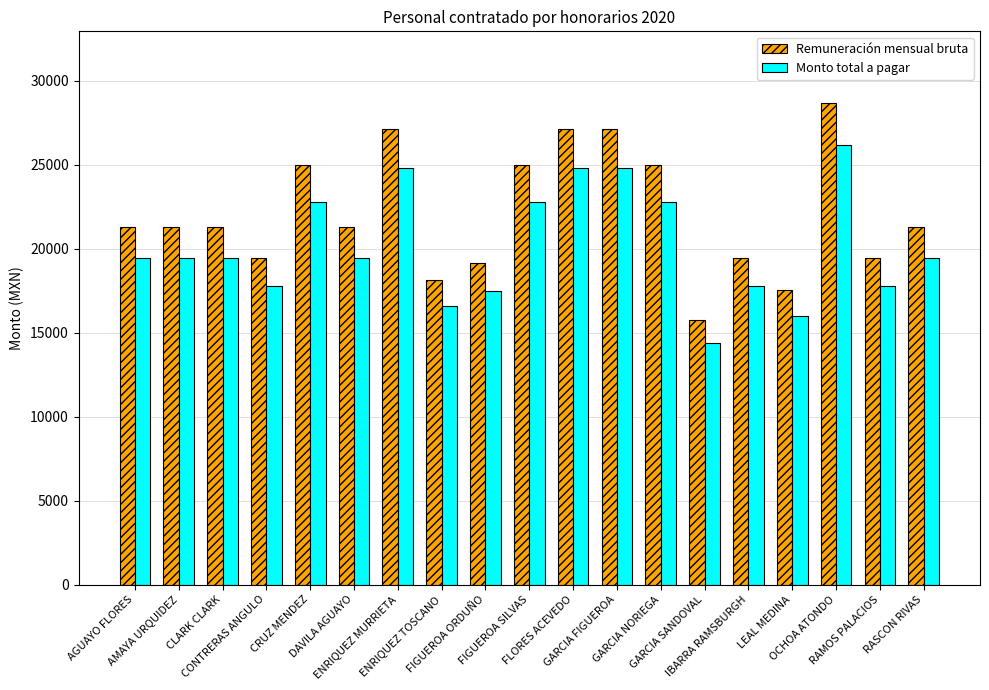

What is the label of the 4th bar from the right?

LEAL MEDINA